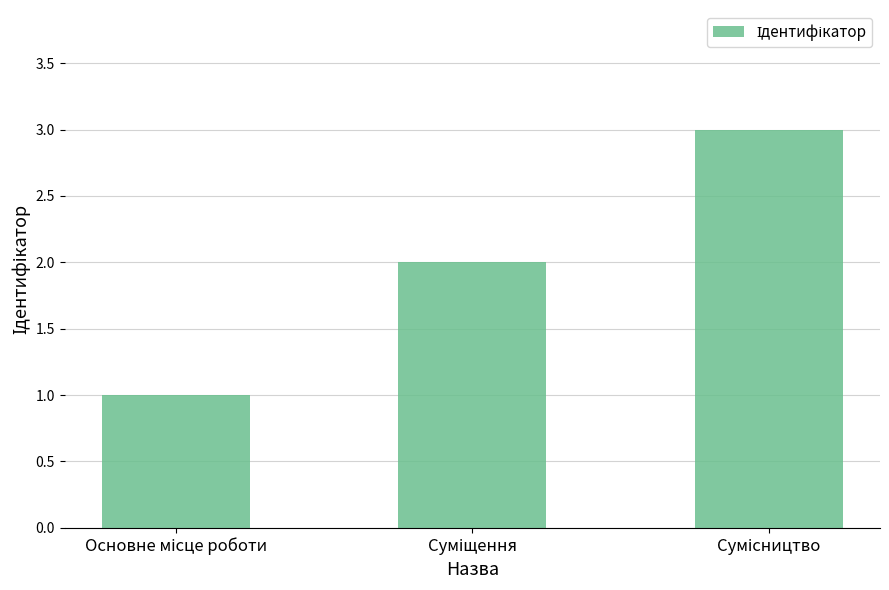

What is the sum of all values?

6